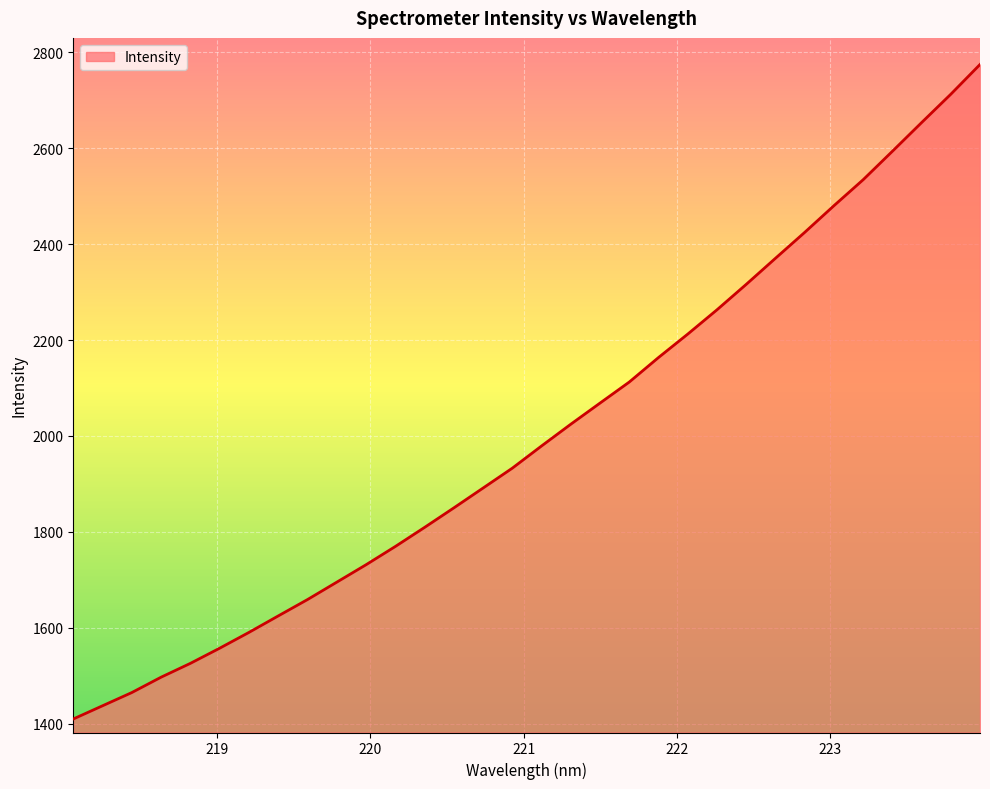

What is the greatest value displayed?

2774.7